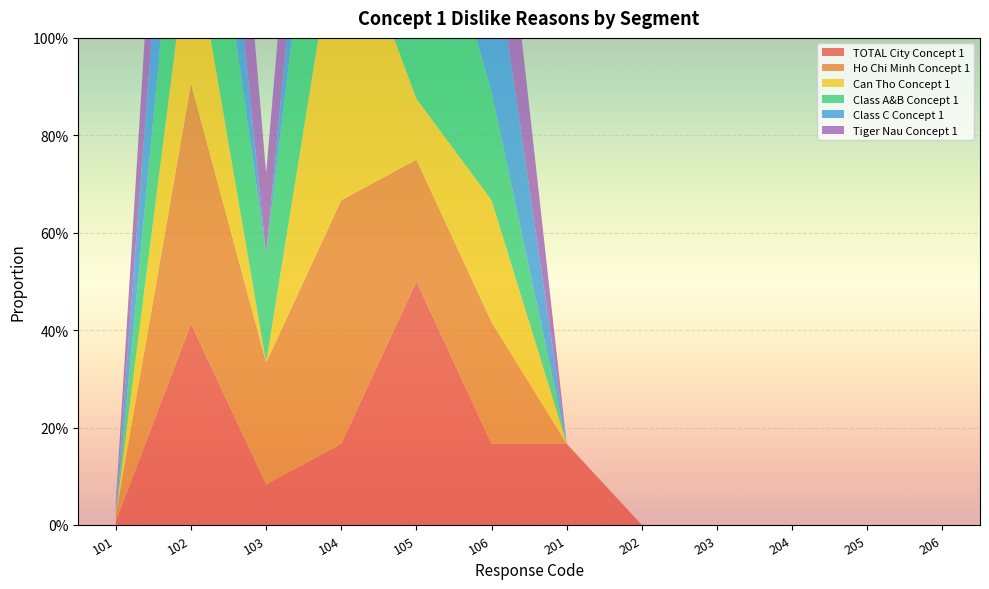

Reading right to left, list all the values displayed in this chart.

TOTAL City Concept 1: 206=0.0	205=0.0	204=0.0	203=0.0	202=0.0	201=0.2	106=0.2	105=0.5	104=0.2	103=0.1	102=0.4	101=0.0
Ho Chi Minh Concept 1: 206=0.0	205=0.0	204=0.0	203=0.0	202=0.0	201=0.0	106=0.2	105=0.2	104=0.5	103=0.2	102=0.5	101=0.0
Can Tho Concept 1: 206=0.0	205=0.0	204=0.0	203=0.0	202=0.0	201=0.0	106=0.2	105=0.1	104=0.6	103=0.0	102=0.3	101=0.0
Class A&B Concept 1: 206=0.0	205=0.0	204=0.0	203=0.0	202=0.0	201=0.0	106=0.2	105=0.6	104=0.6	103=0.2	102=0.4	101=0.0
Class C Concept 1: 206=0.0	205=0.0	204=0.0	203=0.0	202=0.0	201=0.0	106=0.3	105=0.7	104=0.3	103=0.0	102=0.4	101=0.0
Tiger Nau Concept 1: 206=0.0	205=0.0	204=0.0	203=0.0	202=0.0	201=0.0	106=0.3	105=0.3	104=0.3	103=0.2	102=0.5	101=0.0